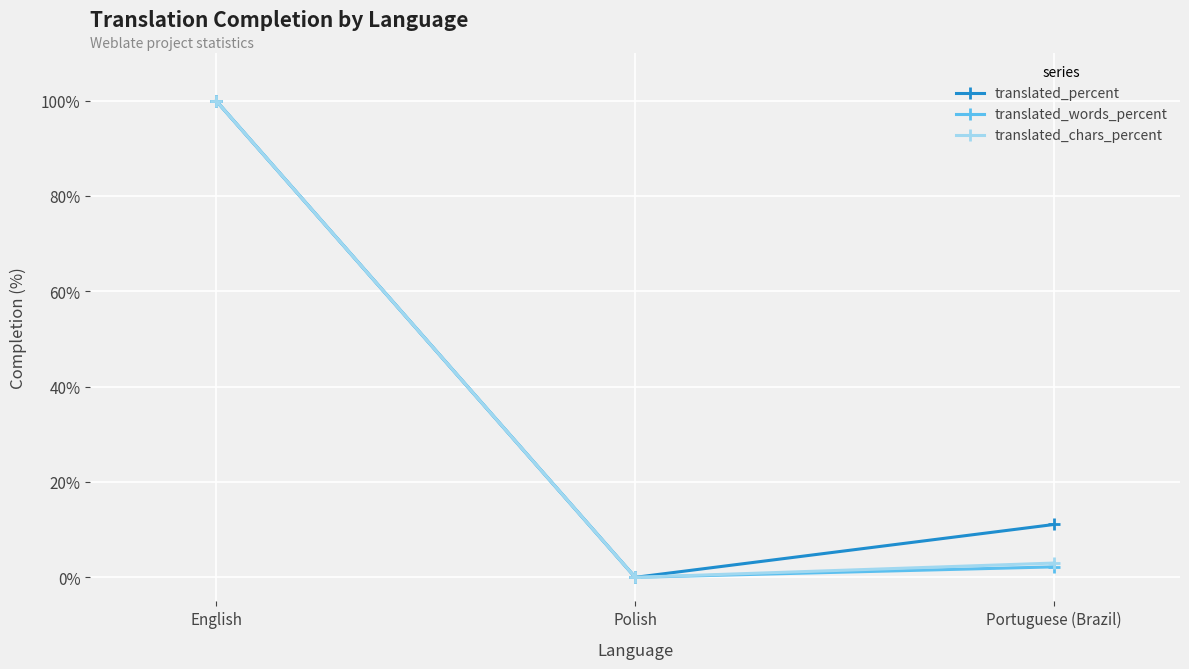

How many data points in translated_percent are above 11?

2